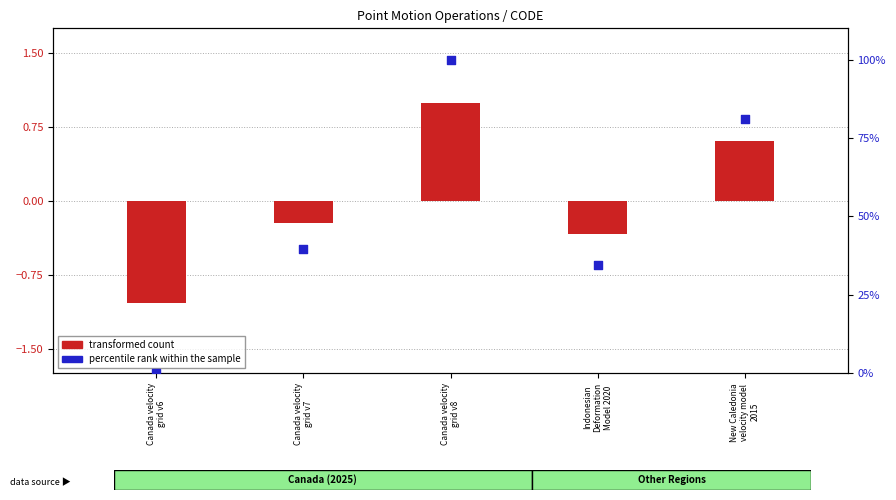

Which series contains the highest Y value?

percentile rank within the sample